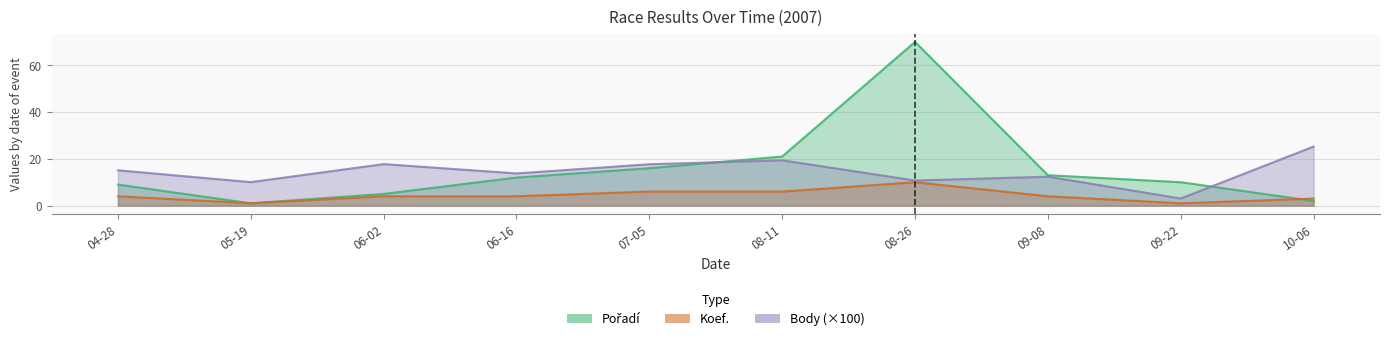

Which series ends up on top after the final intersection of Koef. and Pořadí?

Koef.